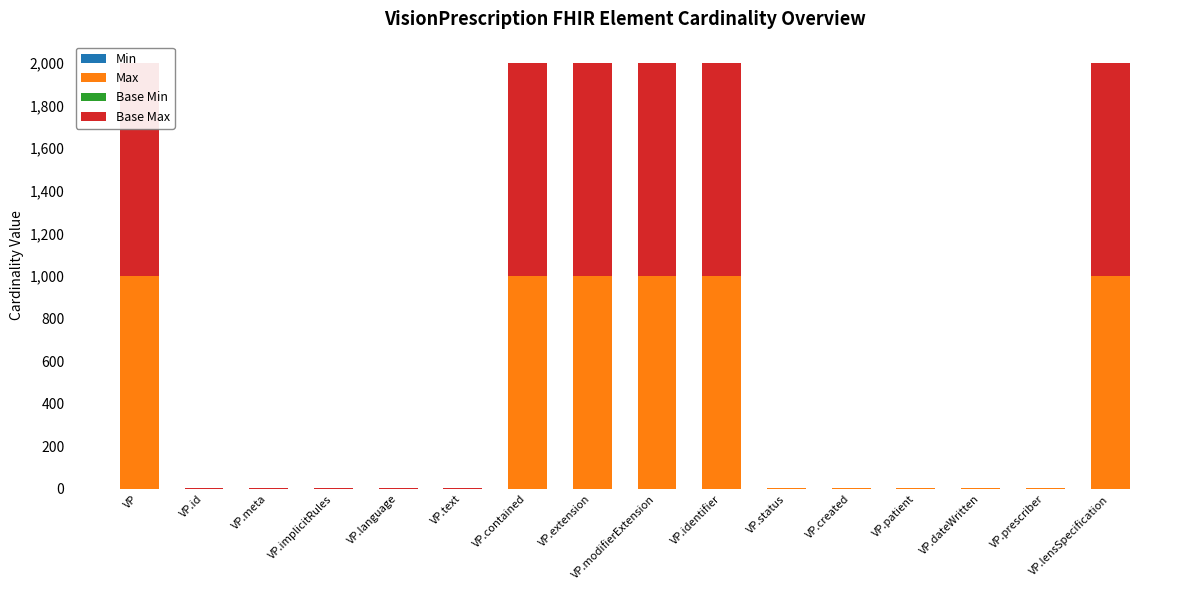

What is the sum of all Max values?

6004